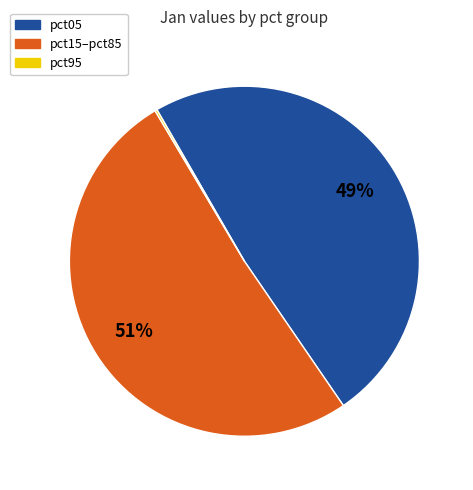

The pct05 slice represents 49% of the pie. True or false?

True